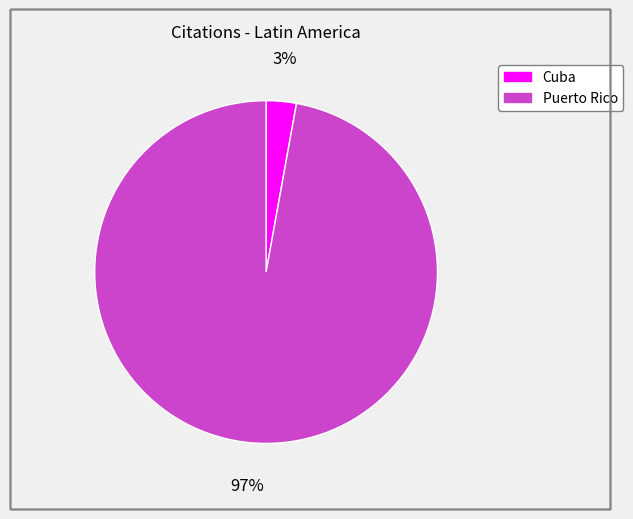

Which has a higher value, Puerto Rico or Cuba?

Puerto Rico